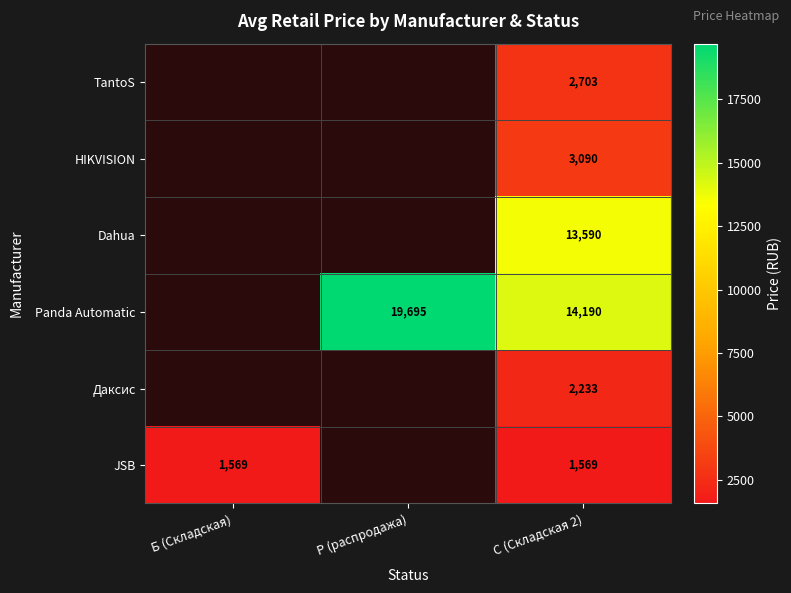

Is the value of Panda Automatic at Р (распродажа) greater than the value of HIKVISION at С (Складская 2)?

Yes